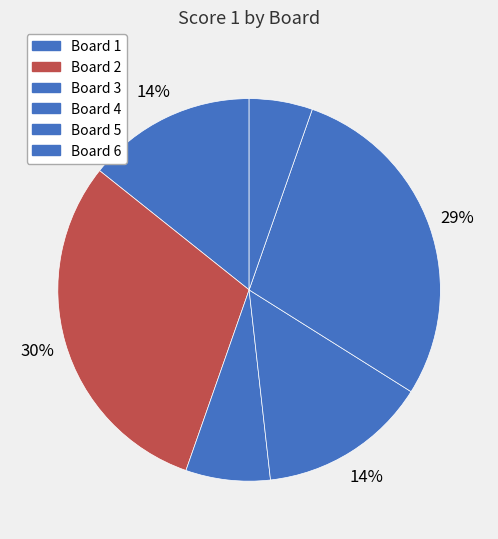

How many slices are in this pie chart?

6